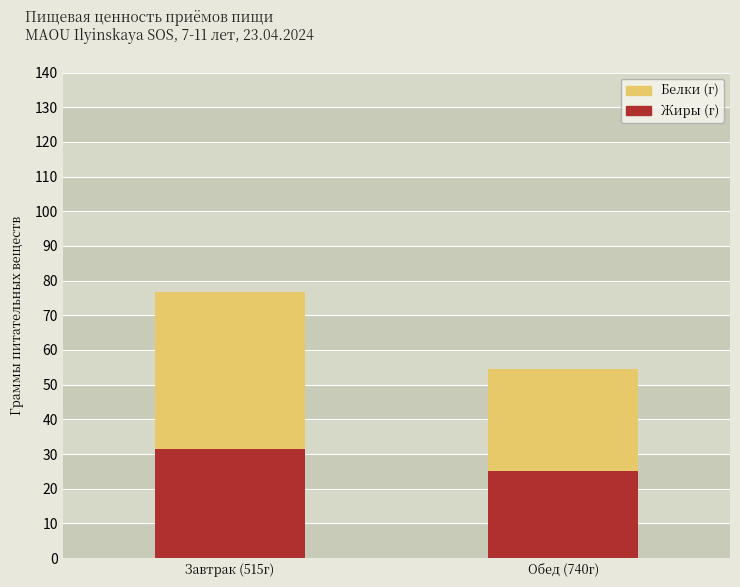

True or false: Жиры (г) has a value of 11.3 at Обед (740г).

False